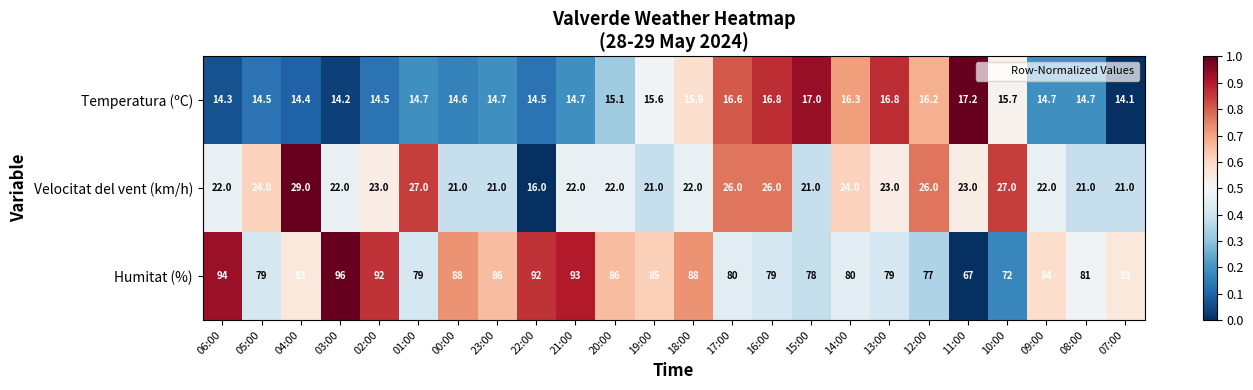

Which label corresponds to the smallest value in the chart?

07:00